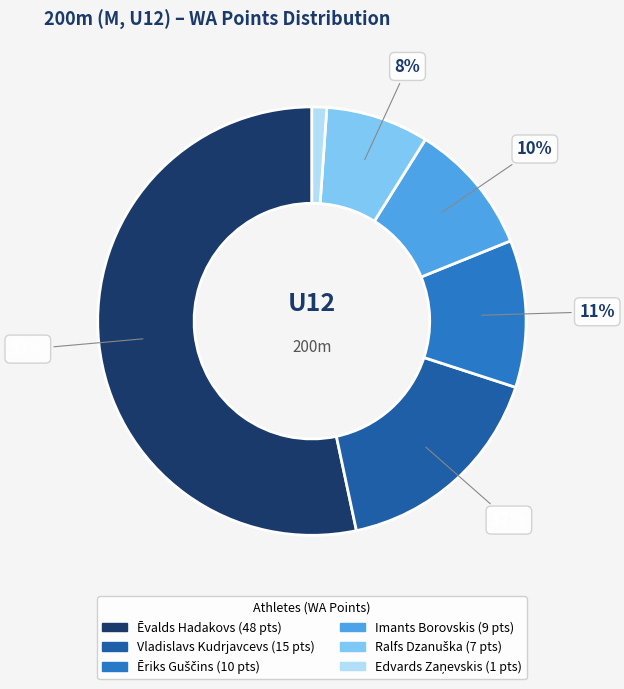

To the nearest percent, what is the combined percentage of Imants Borovskis and Vladislavs Kudrjavcevs?

27%